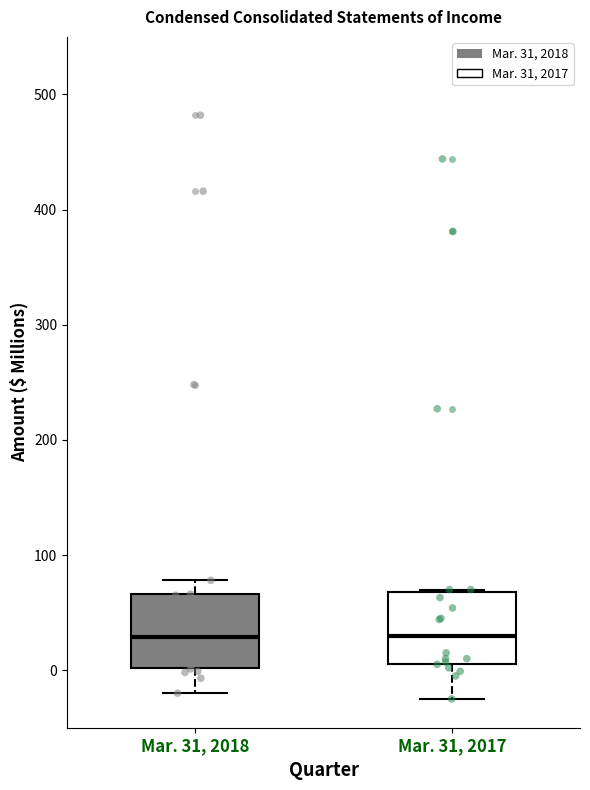

Where does the lower whisker of the box for Mar. 31, 2018 end on the y-axis? The values are not printed on the chart, so give them approximately, as read against the axis.

-20